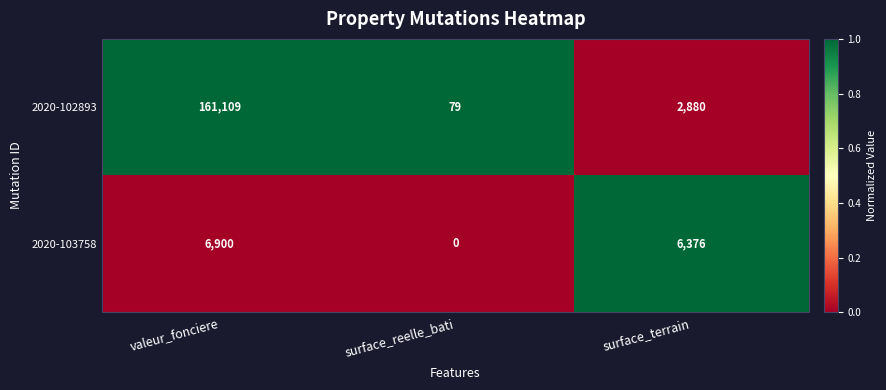

What is the maximum value shown in the chart?

161109